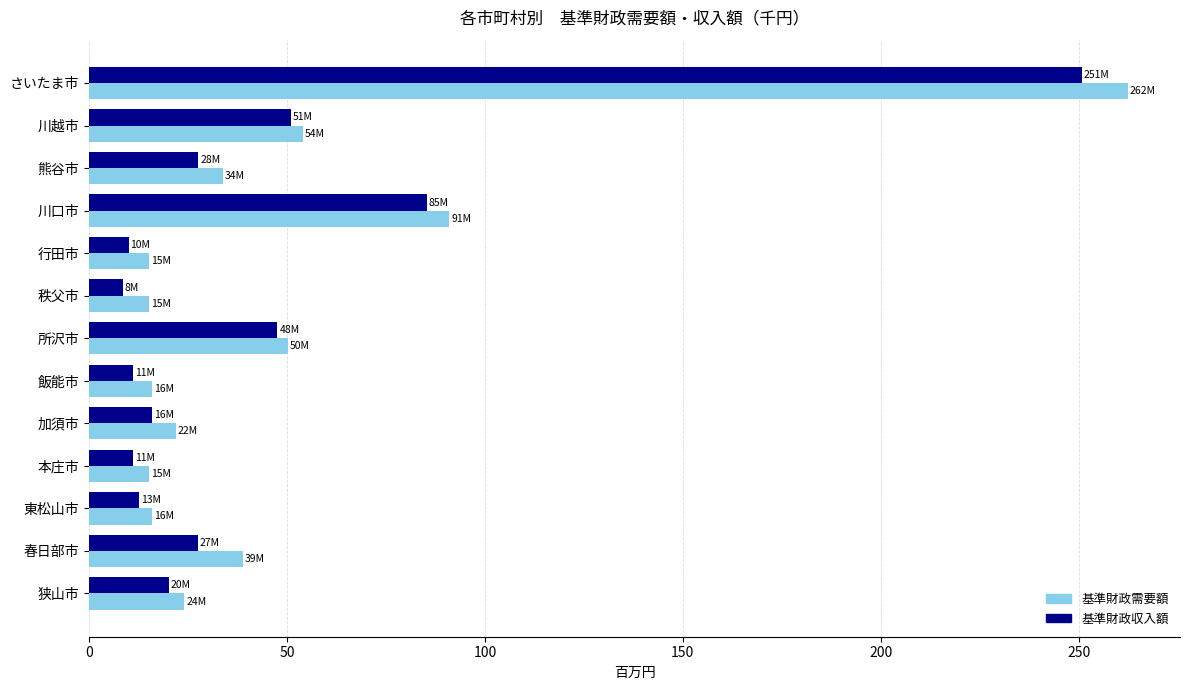

What is the average value of the 基準財政収入額 series?

44.5